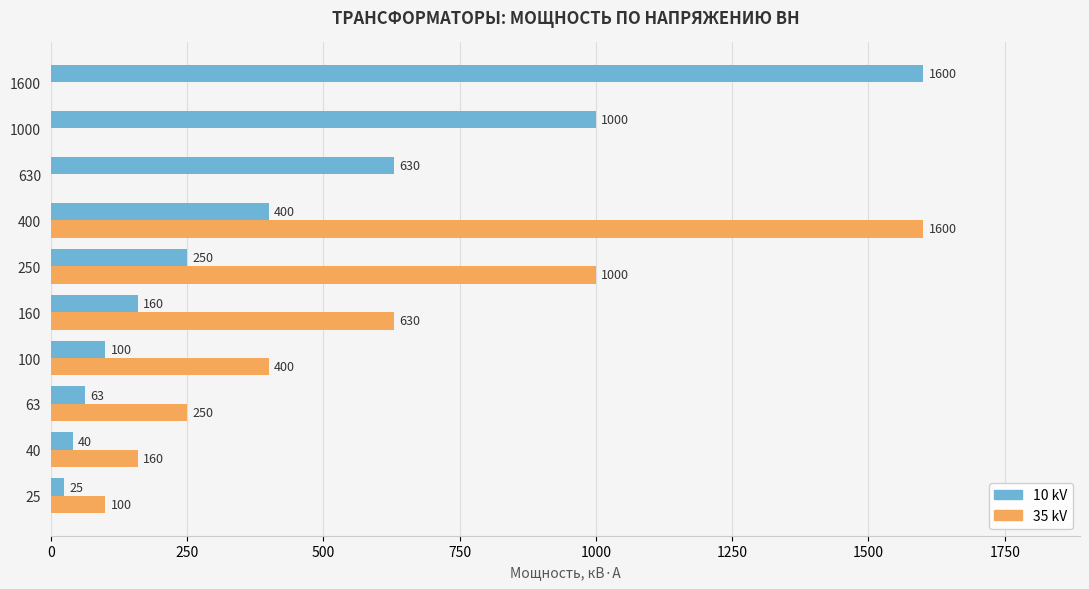

What is the sum of all 10 kV values?

4268